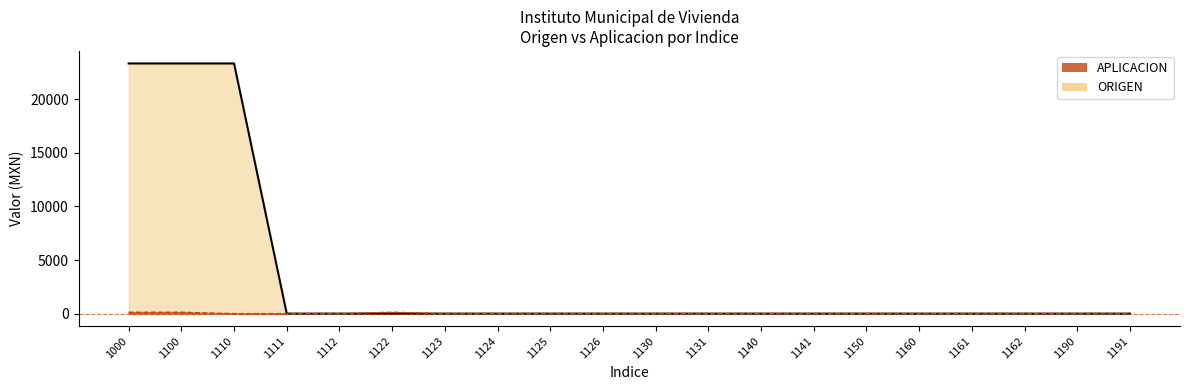

How many values in ORIGEN are above zero?

3